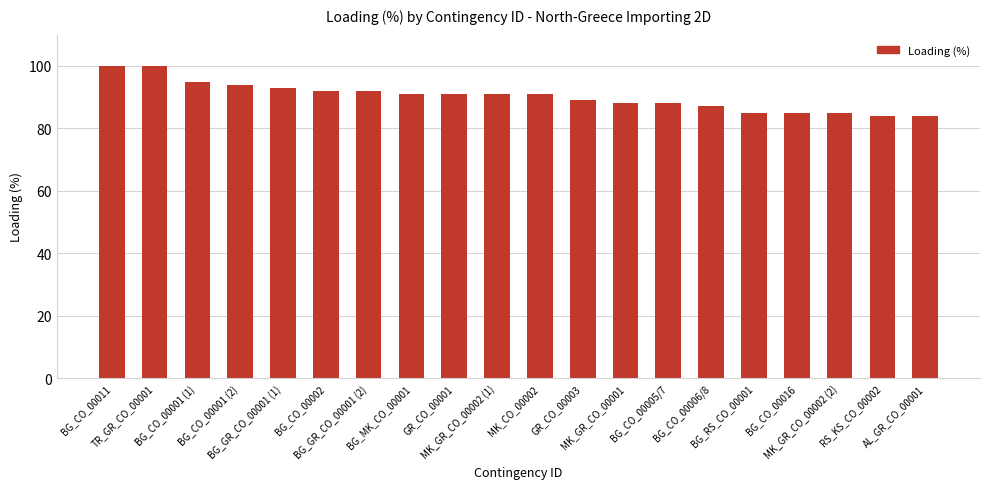

Is it true that the value at GR_CO_00003 is 89?

True